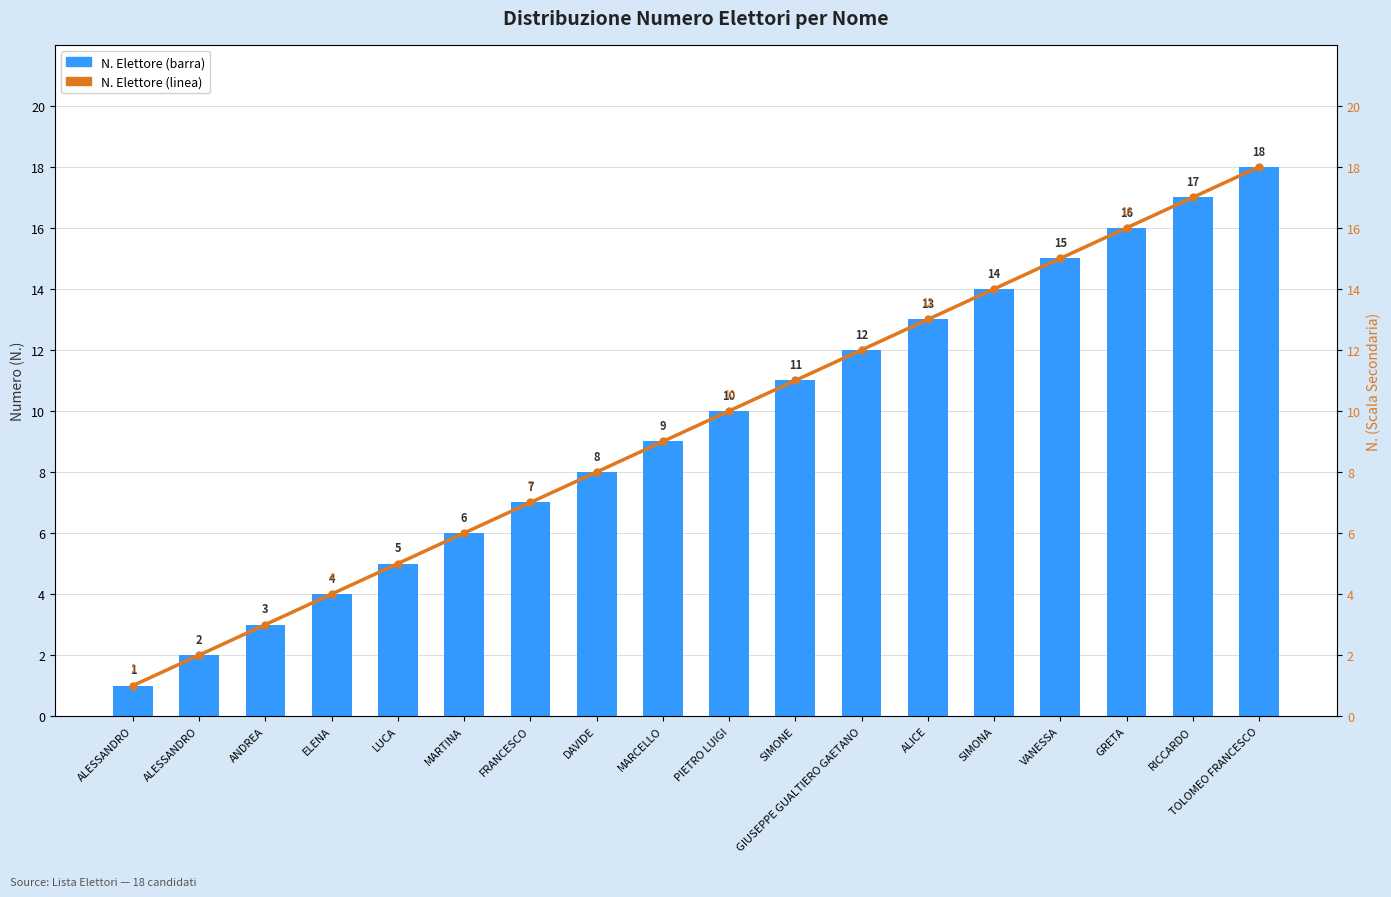

What is the label of the 4th bar from the right?

VANESSA